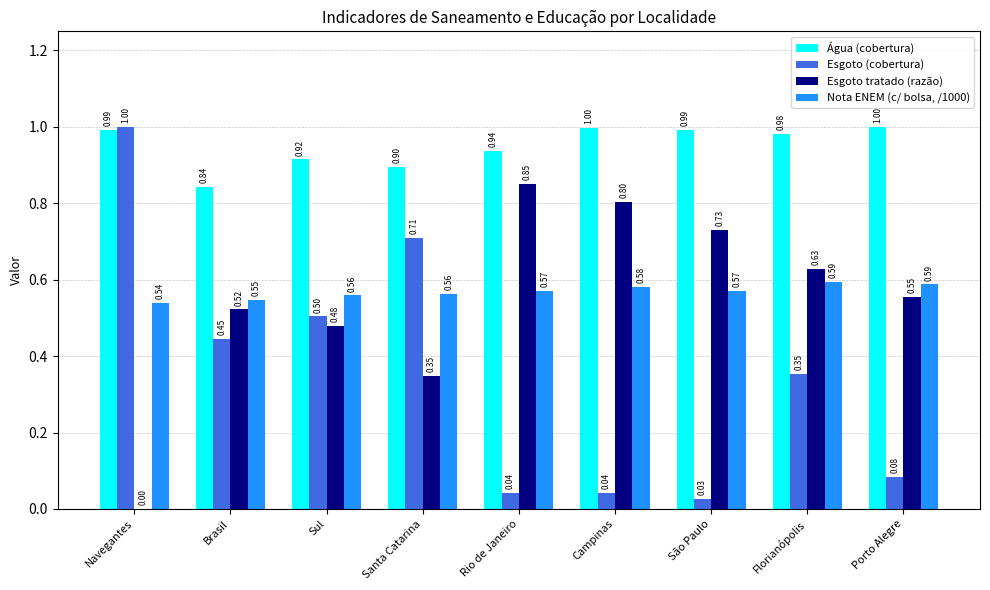

Which series changed the most between Campinas and Florianópolis?

Esgoto (cobertura)